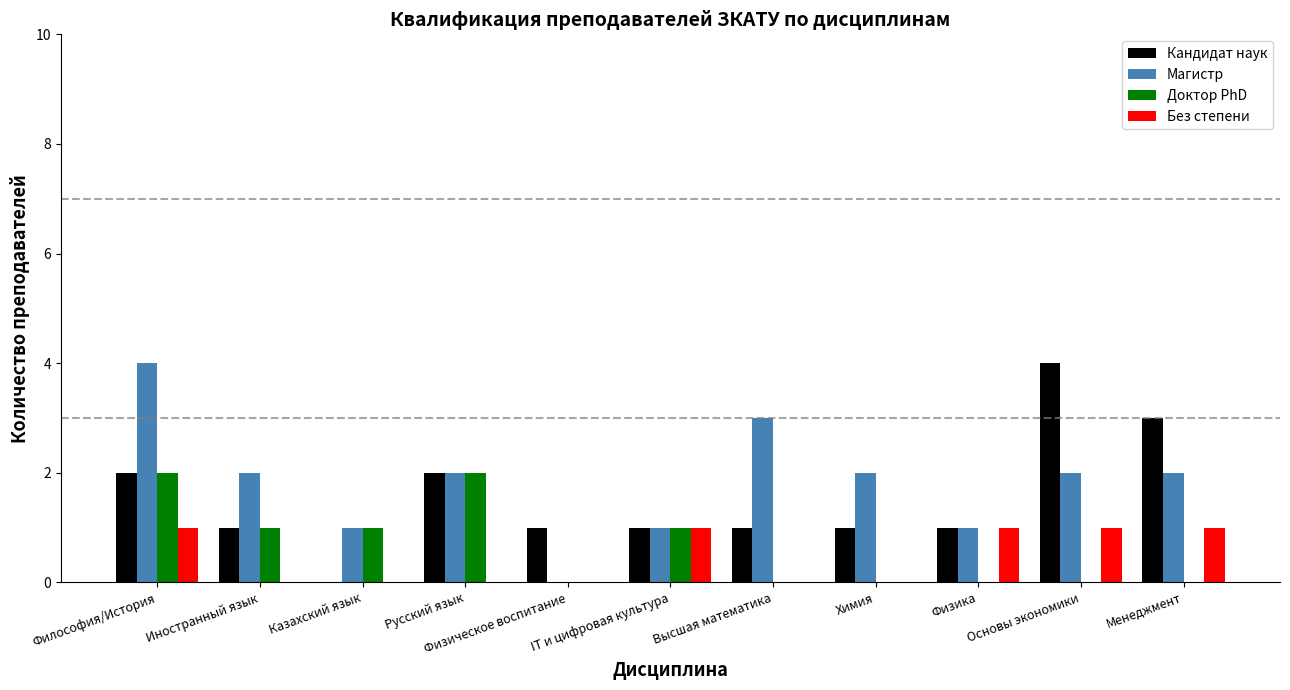

Which series has the largest total across all categories?

Магистр